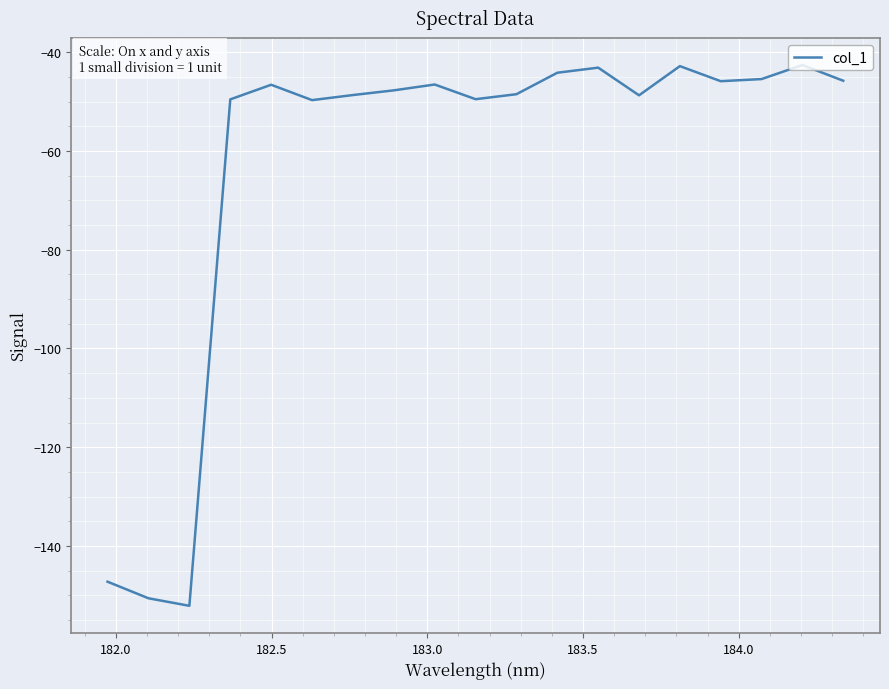

What is the difference between the maximum and minimum values?

109.5